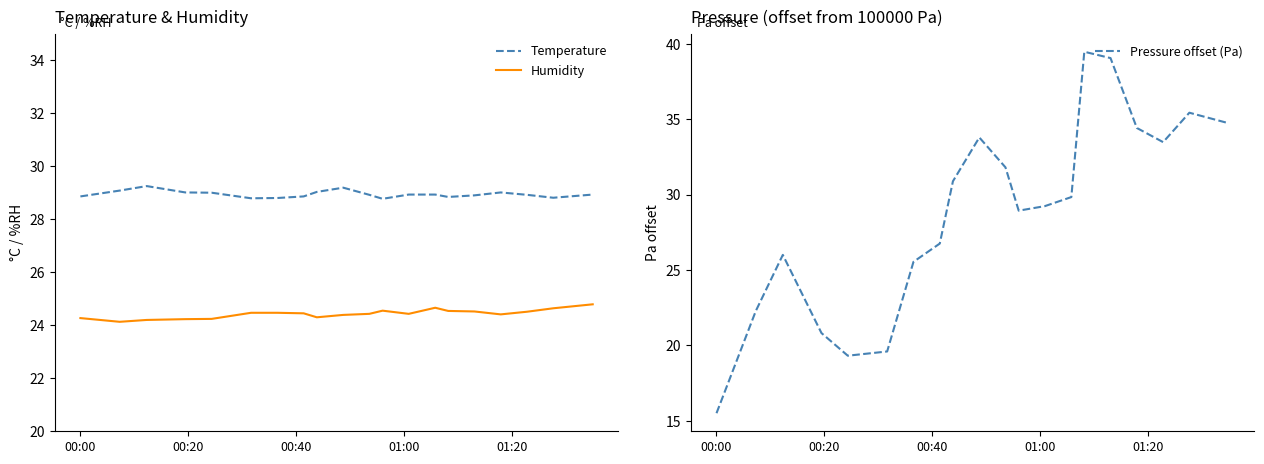

Reading right to left, transcribe all the data shown in this chart.

Temperature: 28.9	28.8	28.9	29.0	28.9	28.8	28.9	28.9	28.8	28.9	29.2	29.0	28.9	28.8	28.8	29.0	29.0	29.2	29.1	28.9
Humidity: 24.8	24.6	24.5	24.4	24.5	24.5	24.7	24.4	24.6	24.4	24.4	24.3	24.4	24.5	24.5	24.2	24.2	24.2	24.1	24.3
Pressure offset (Pa): 34.7	35.4	33.5	34.4	39.0	39.5	29.8	29.2	28.9	31.8	33.8	30.9	26.8	25.5	19.6	19.3	20.8	26.0	22.3	15.5